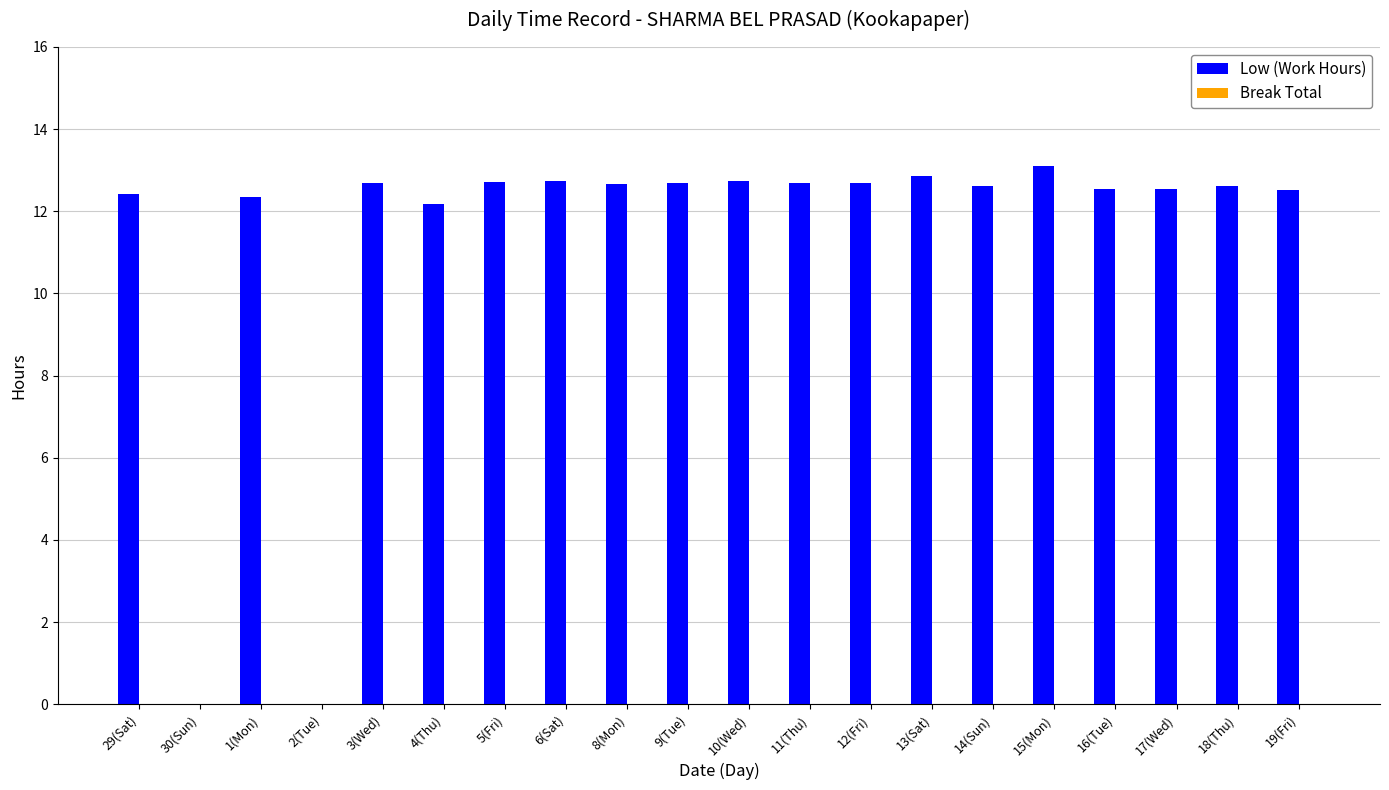

What is the sum of all values?

227.4